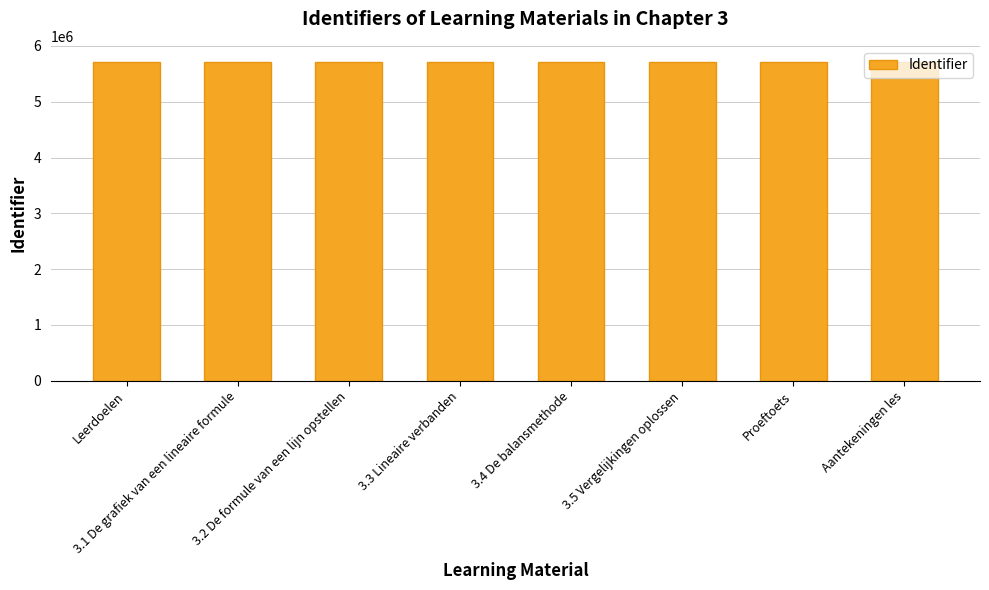

The value at 3.5 Vergelijkingen oplossen is 5714304. True or false?

True